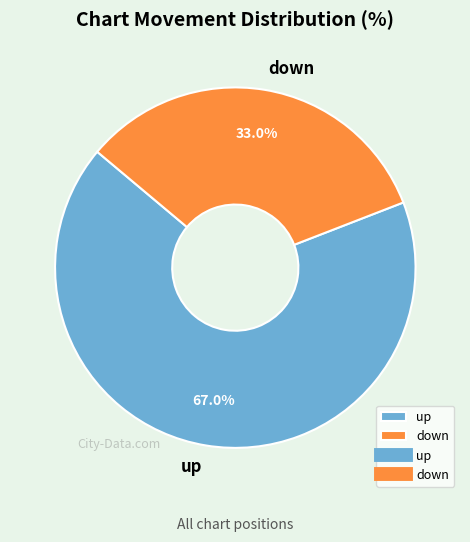

To the nearest percent, what portion does down represent?

33%